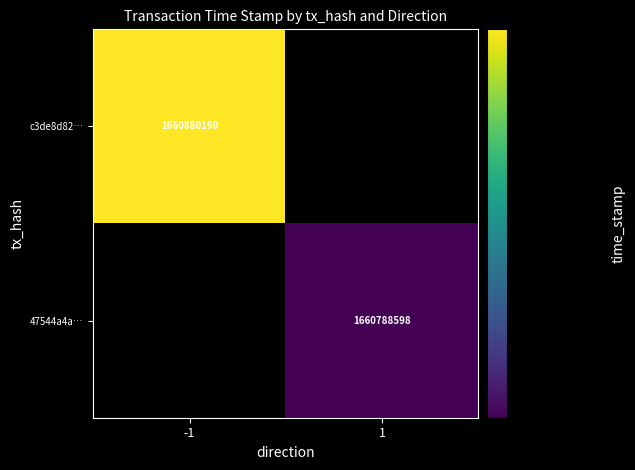

The value of c3de8d82… at -1 is 1110640858. True or false?

False